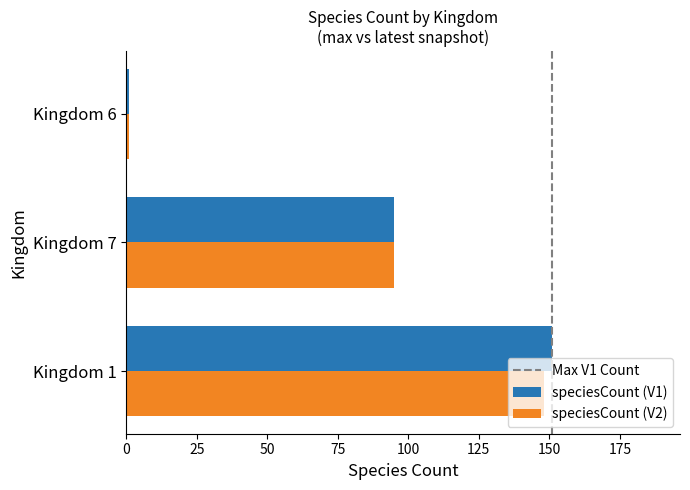

Rank the categories by speciesCount (V1) value from lowest to highest.

Kingdom 6, Kingdom 7, Kingdom 1